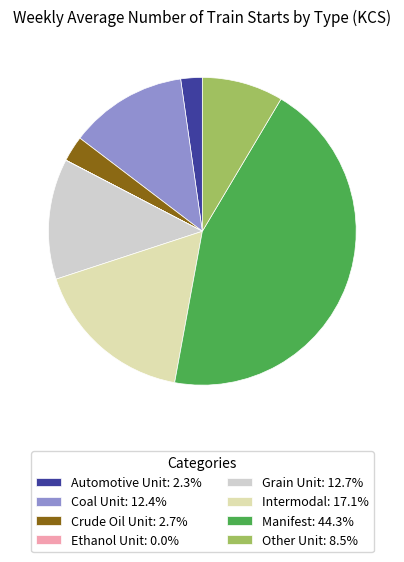

The Manifest slice represents 44% of the pie. True or false?

True